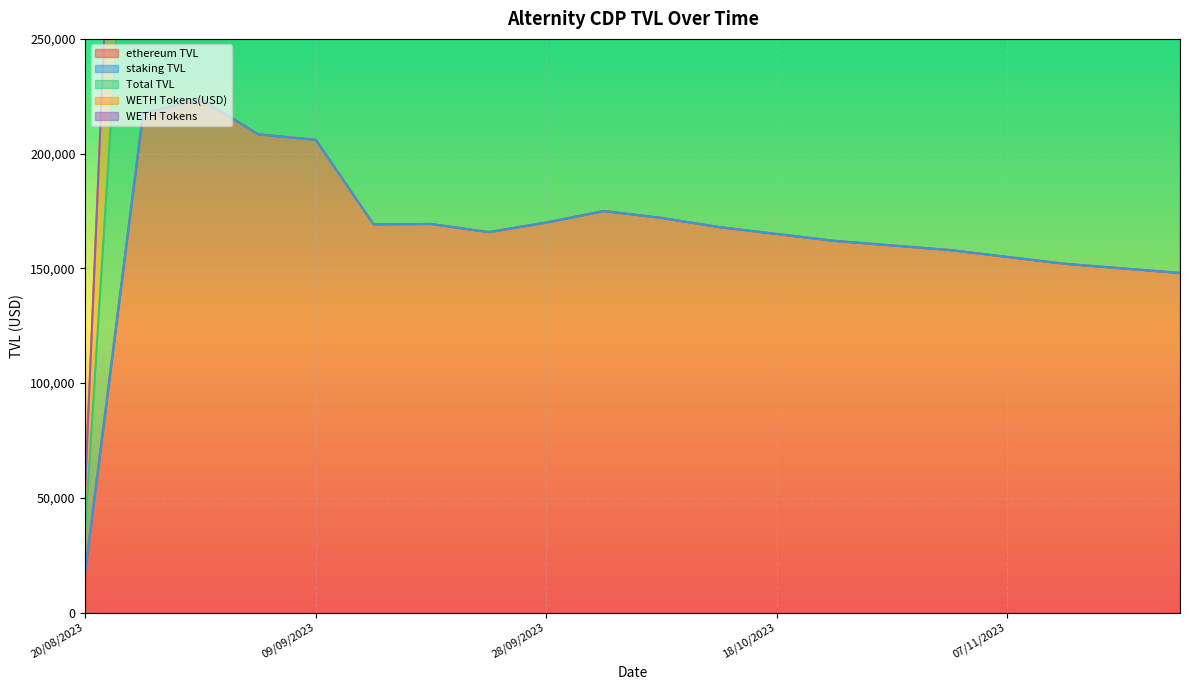

What is the lowest value of the Total TVL series?

18528.7